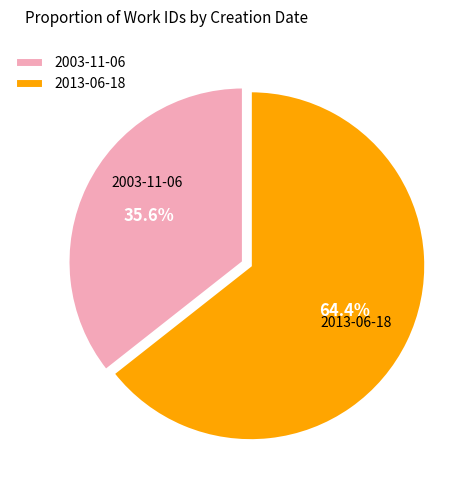

To the nearest percent, what portion does 2003-11-06 represent?

36%